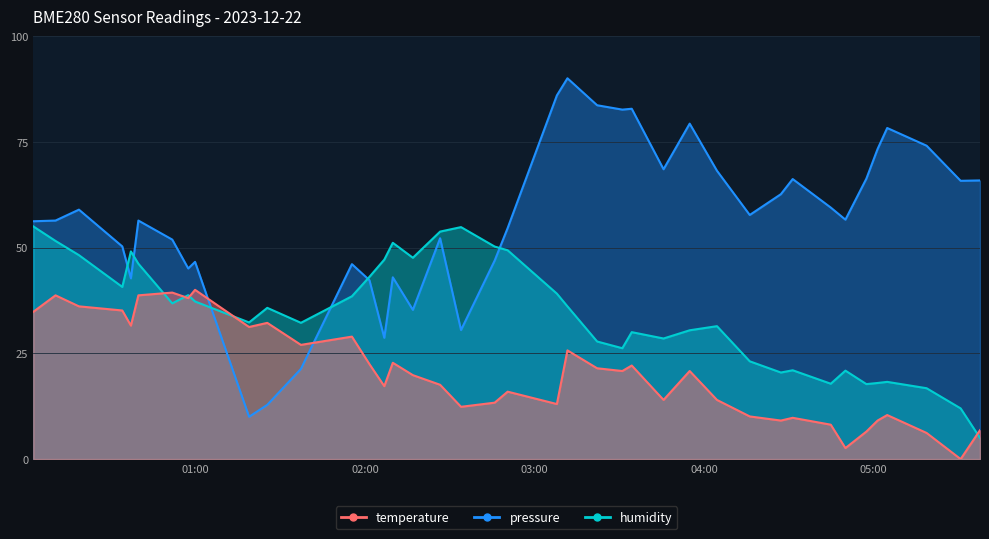

What is the value of the temperature point at the 22nd from the left?

13.0